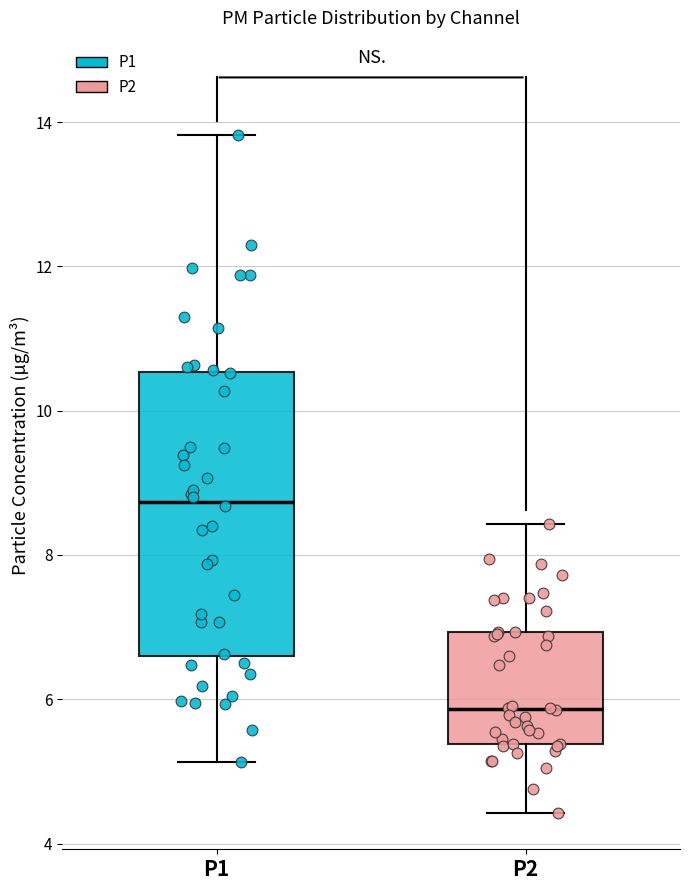

Which box's median line is the highest?

P1